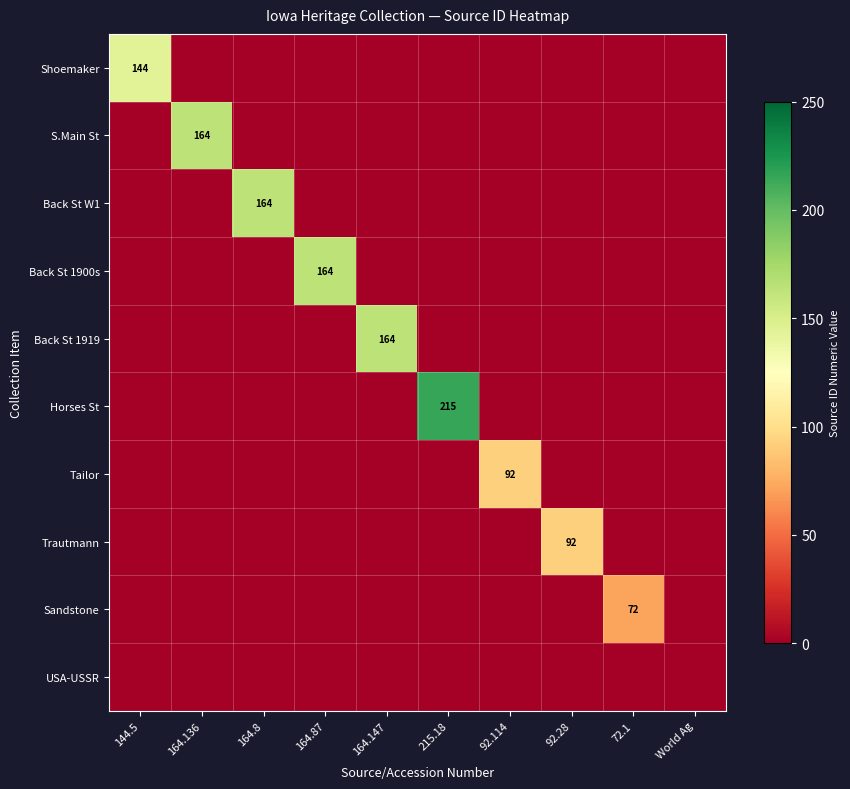

Is it true that Back St 1919 equals -108 at 92.114?

False